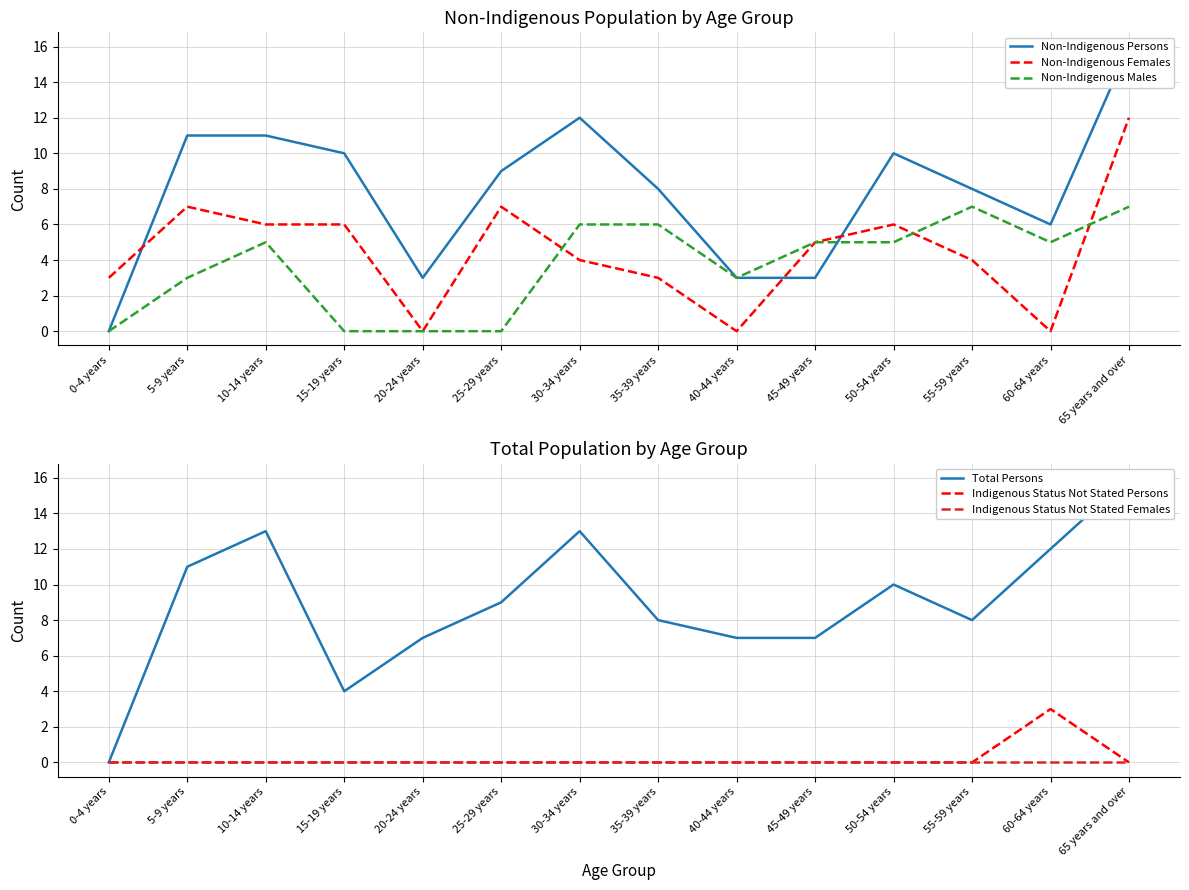

Where do Non-Indigenous Females and Total Persons first cross each other?

0-4 years and 5-9 years